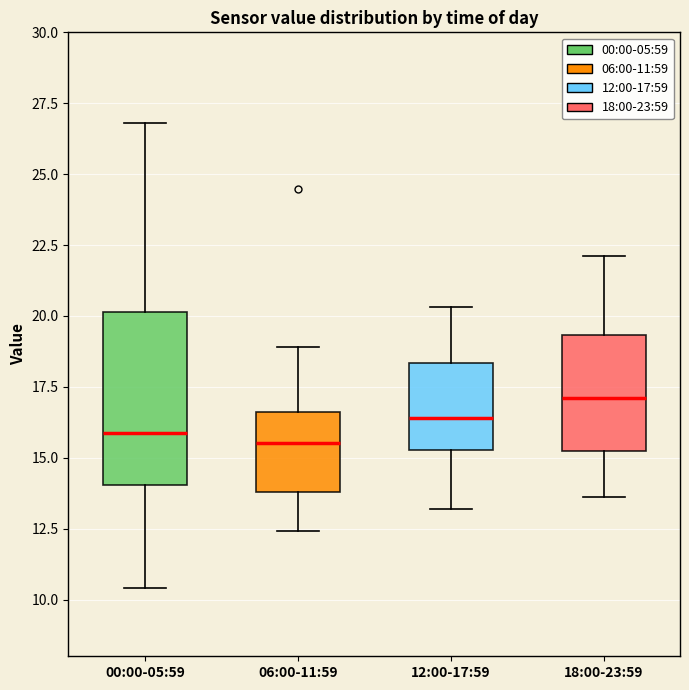

Reading left to right, read every box against the y-axis: the position of its median line, the range the box covers, and the ends of its whiskers. The values are not printed on the chart, so give them approximately, as read against the axis.

00:00-05:59: median 16.0, box 14.0 to 20.0, whiskers 10.5 to 27.0
06:00-11:59: median 15.5, box 14.0 to 16.5, whiskers 12.5 to 19.0
12:00-17:59: median 16.5, box 15.5 to 18.5, whiskers 13.0 to 20.5
18:00-23:59: median 17.0, box 15.5 to 19.5, whiskers 13.5 to 22.0